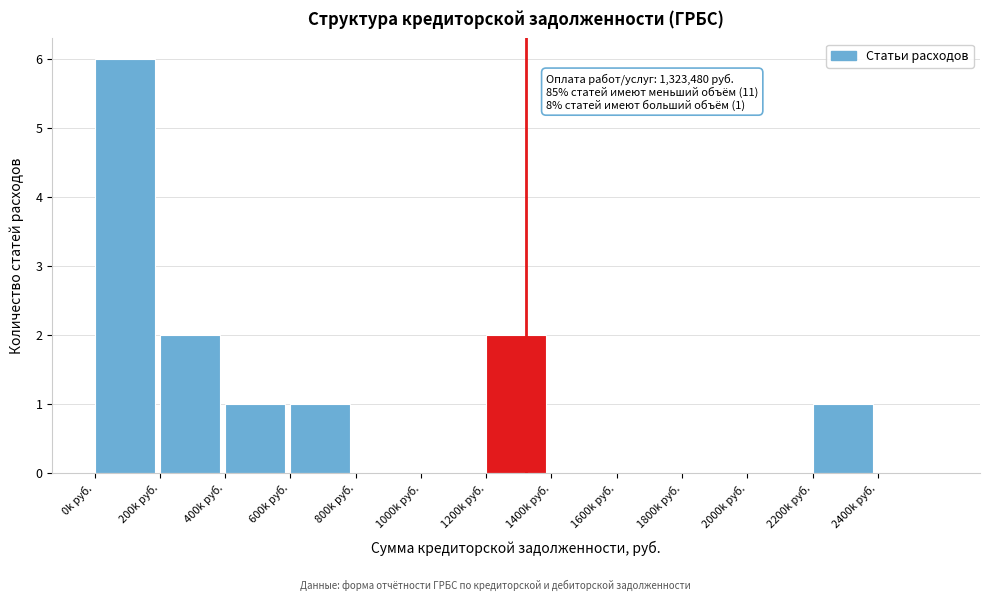

Reading left to right, list all the values displayed in this chart.

0k руб.=6	200k руб.=2	400k руб.=1	600k руб.=1	800k руб.=0	1000k руб.=0	1200k руб.=2	1400k руб.=0	1600k руб.=0	1800k руб.=0	2000k руб.=0	2200k руб.=1	2400k руб.=0